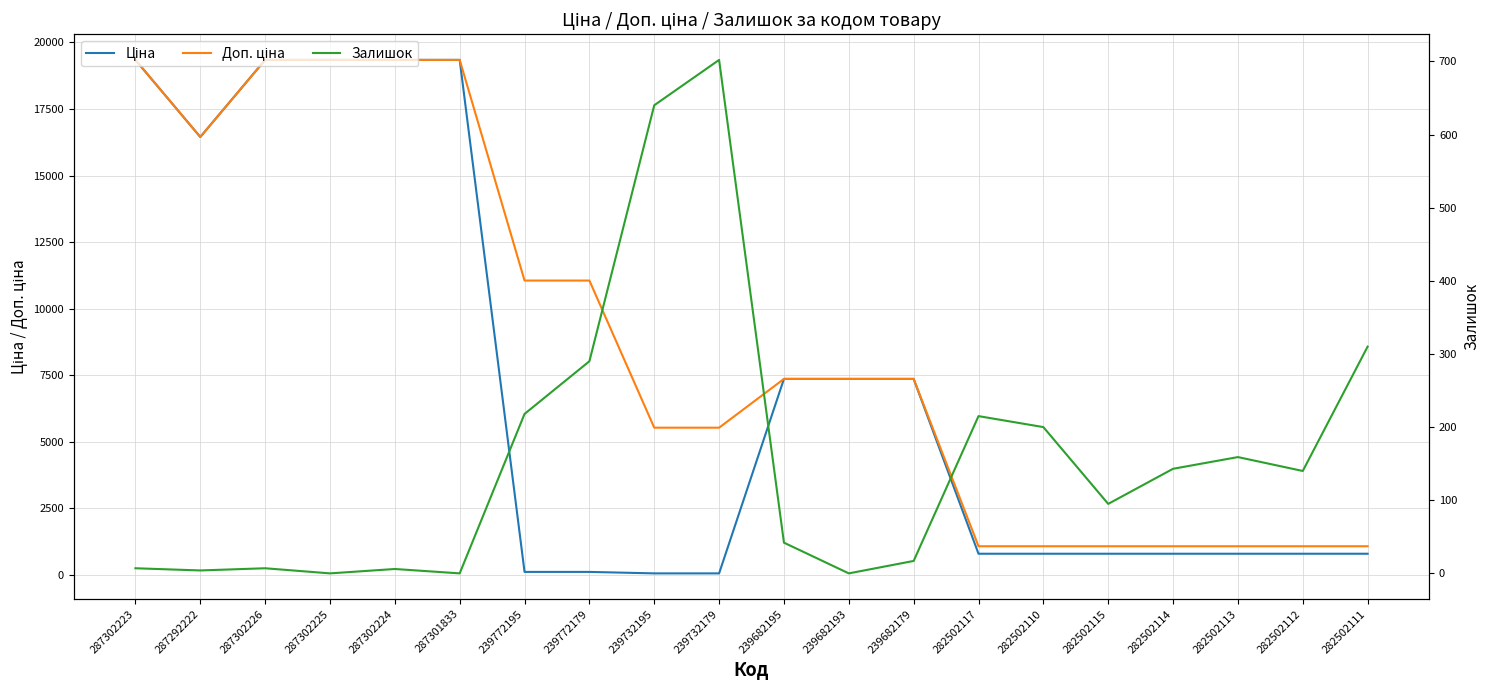

Where is Ціна nearest to the value 9699?

239682195